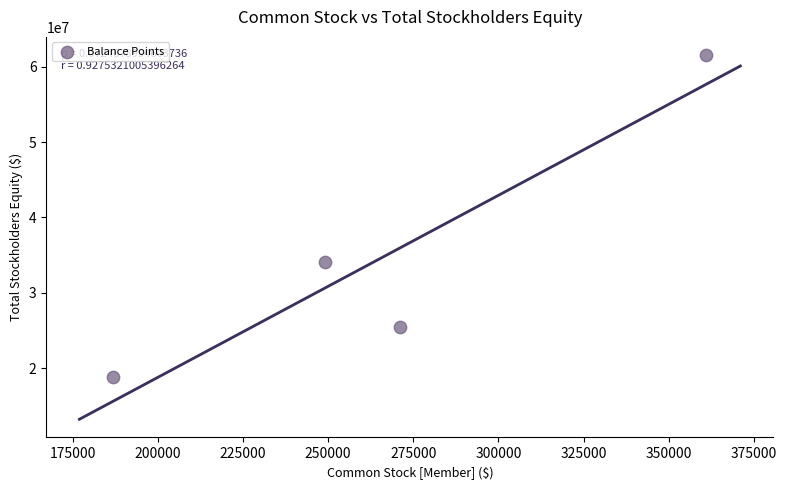

What is the average X value?

267000